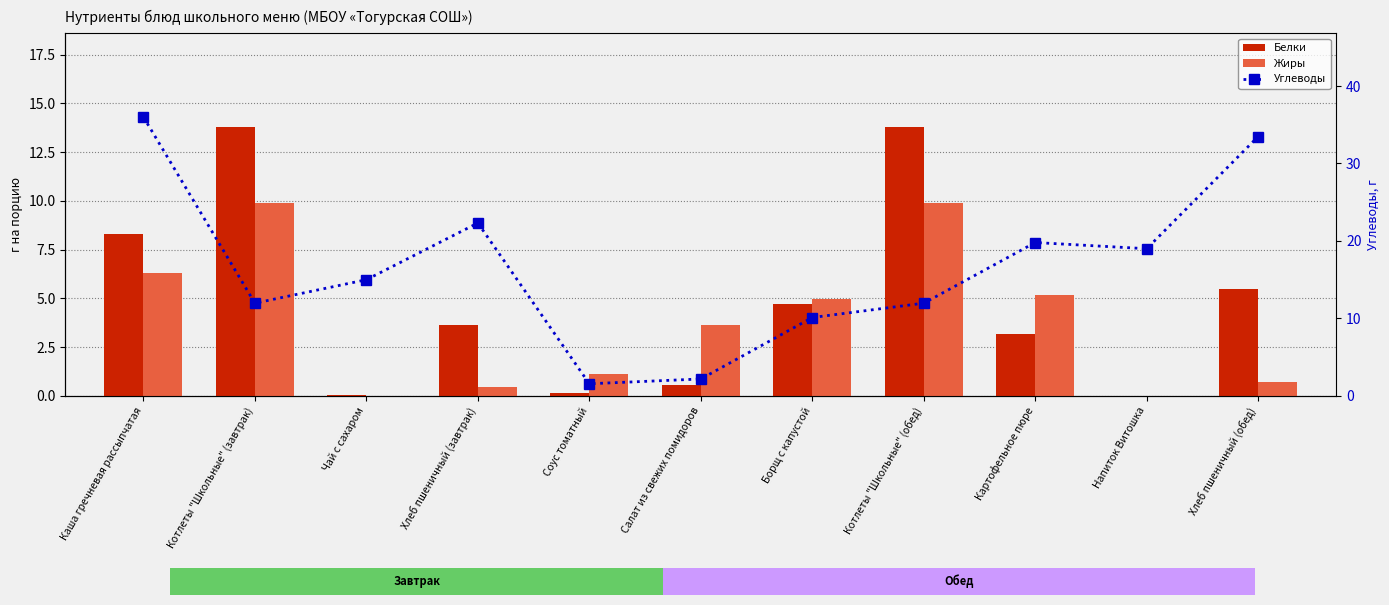

How many values in Жиры are above zero?

10